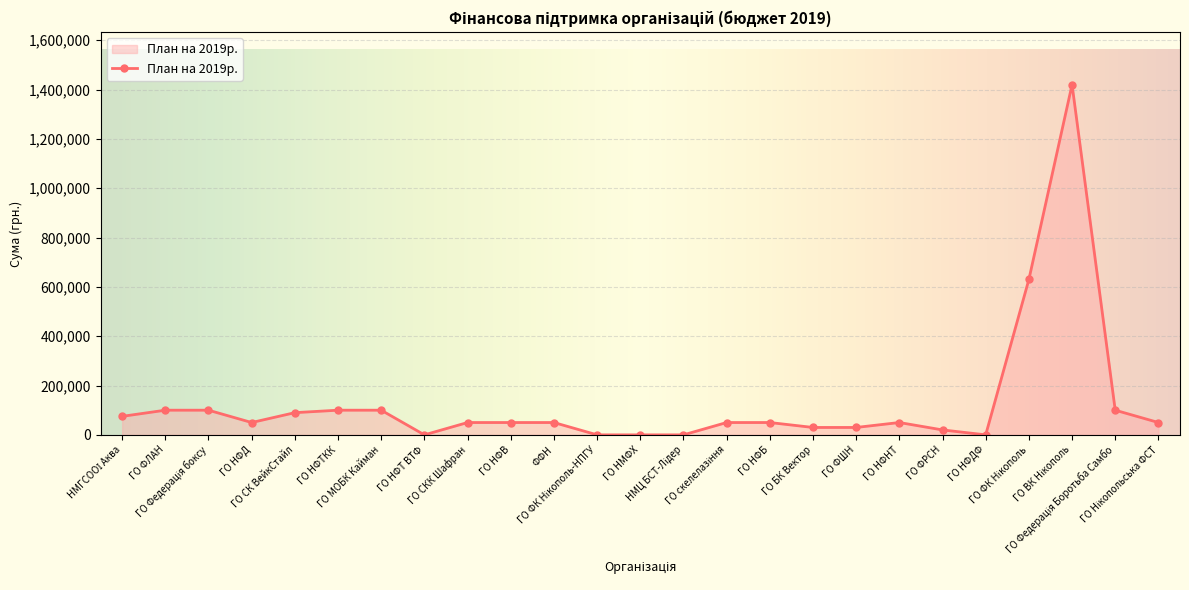

True or false: there are more than 1 points higher than both neighbors.

True